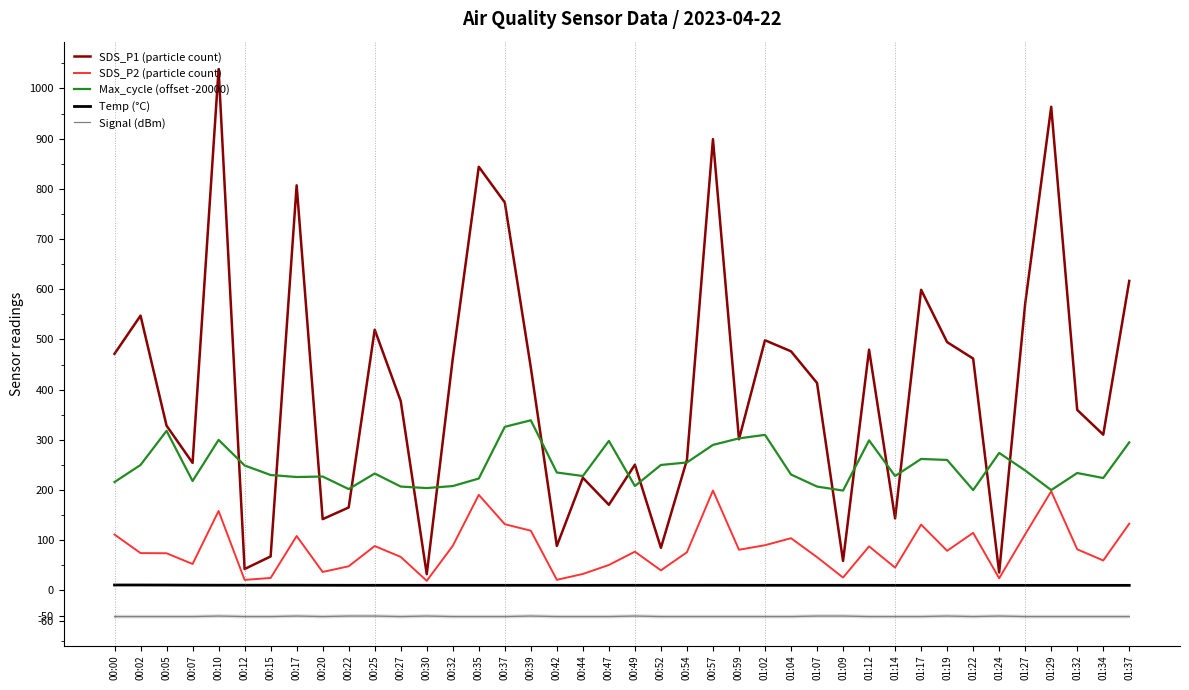

Does the chart display data point markers on the line(s)?

No